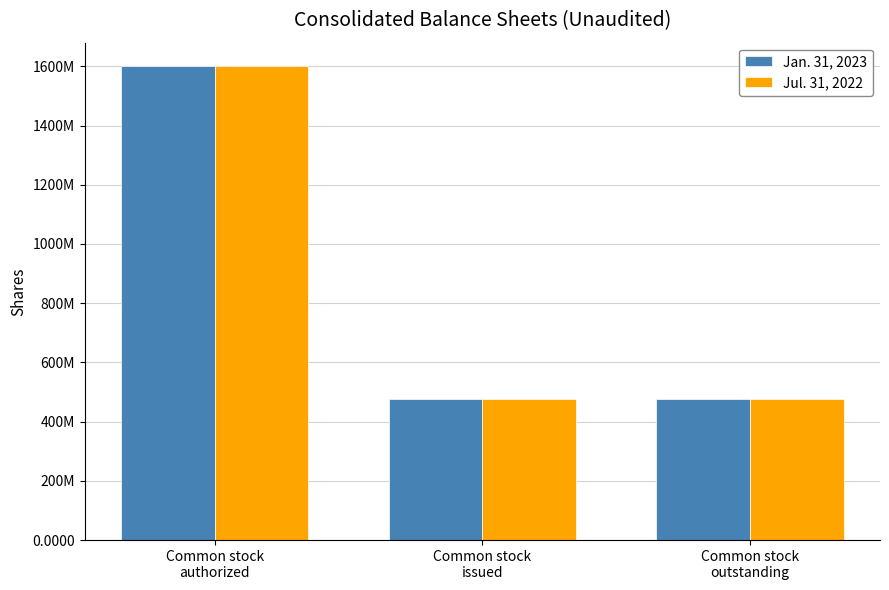

What are all the series names shown in the legend?

Jan. 31, 2023, Jul. 31, 2022